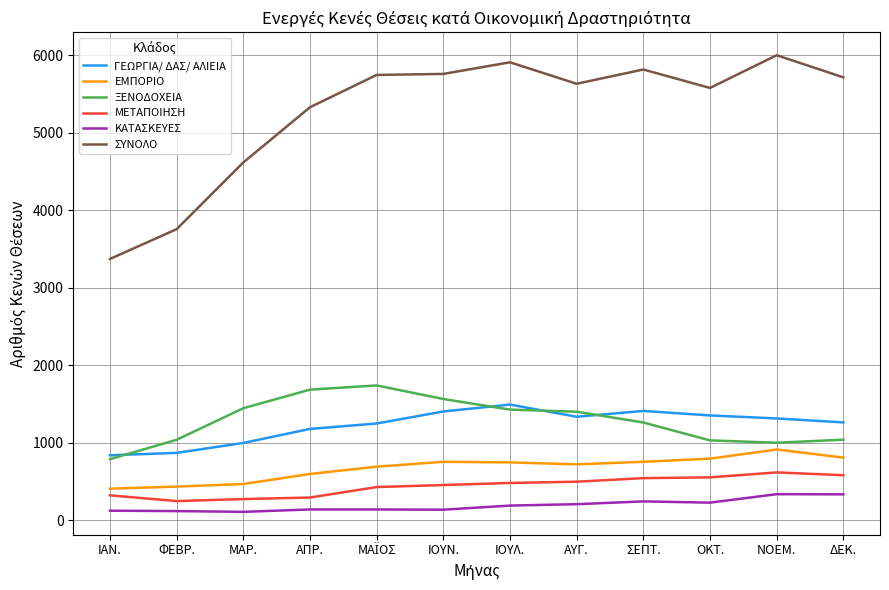

Is it true that ΓΕΩΡΓΙΑ/ ΔΑΣ/ ΑΛΙΕΙΑ equals 1492 at ΙΟΥΛ.?

True